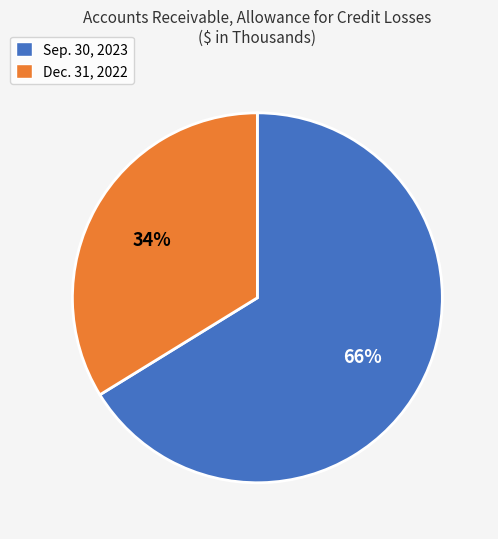

Count the number of slices in the pie.

2